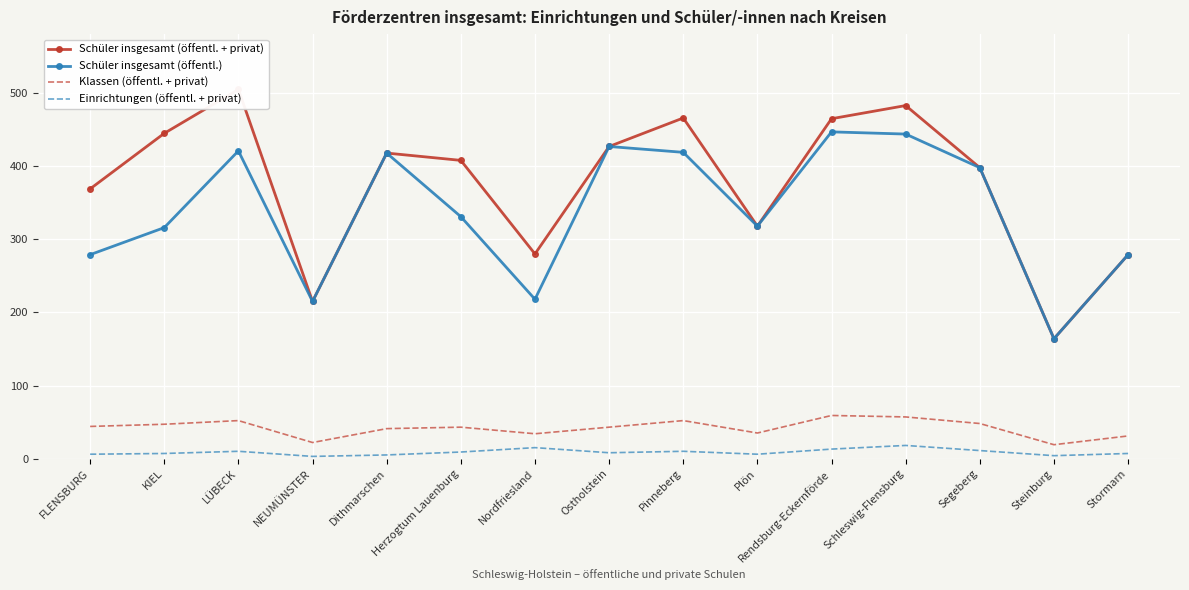

What is the smallest value displayed?

3